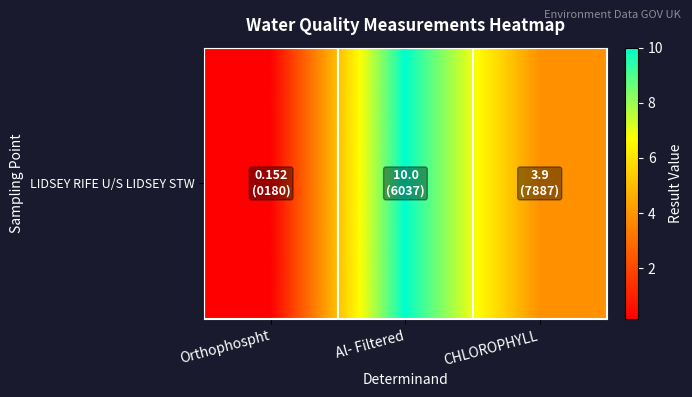

Rank the categories by value from highest to lowest.

Al- Filtered, CHLOROPHYLL, Orthophospht